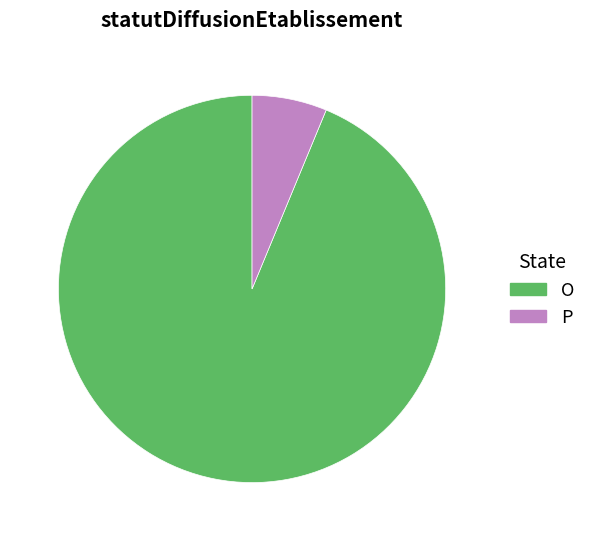

Combined, do O and P account for over 50%?

Yes